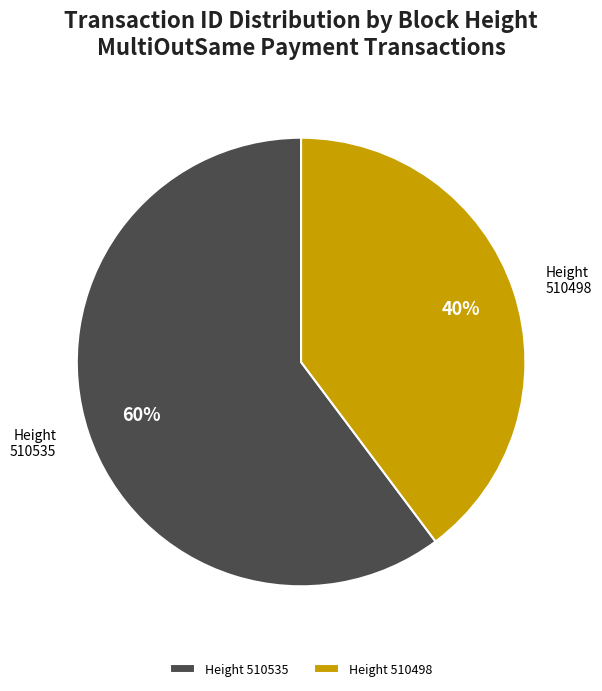

Approximately how many times larger is the value at 510498 compared to 510535?

0.7